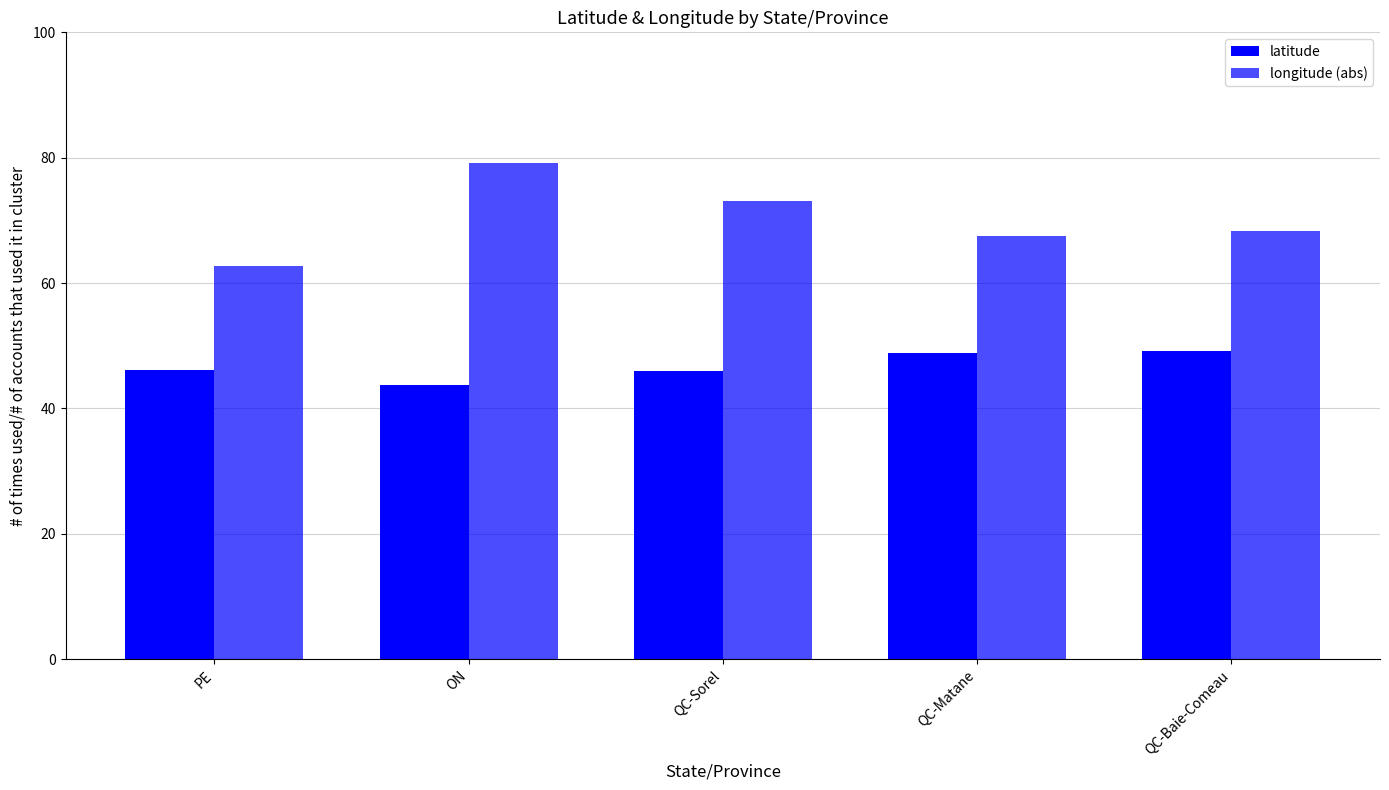

Is it true that latitude equals 63.8 at ON?

False